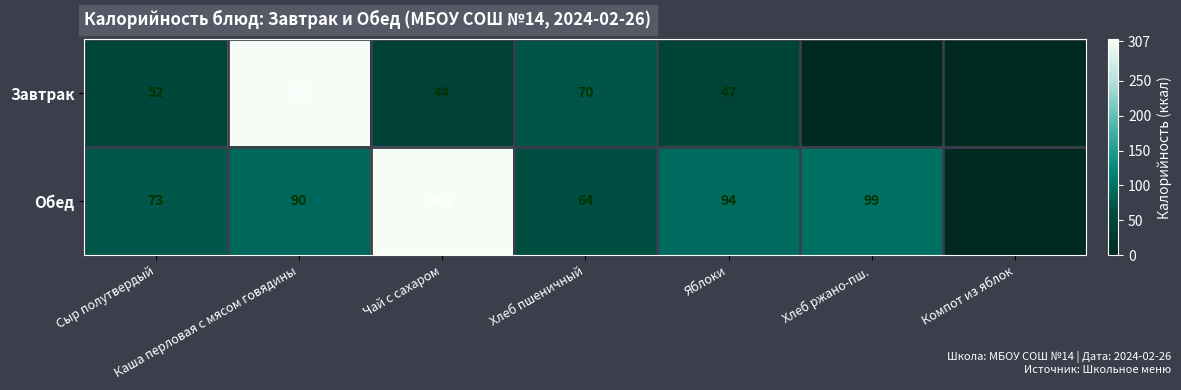

Which category has the lowest value across all series?

Хлеб ржано-пш.